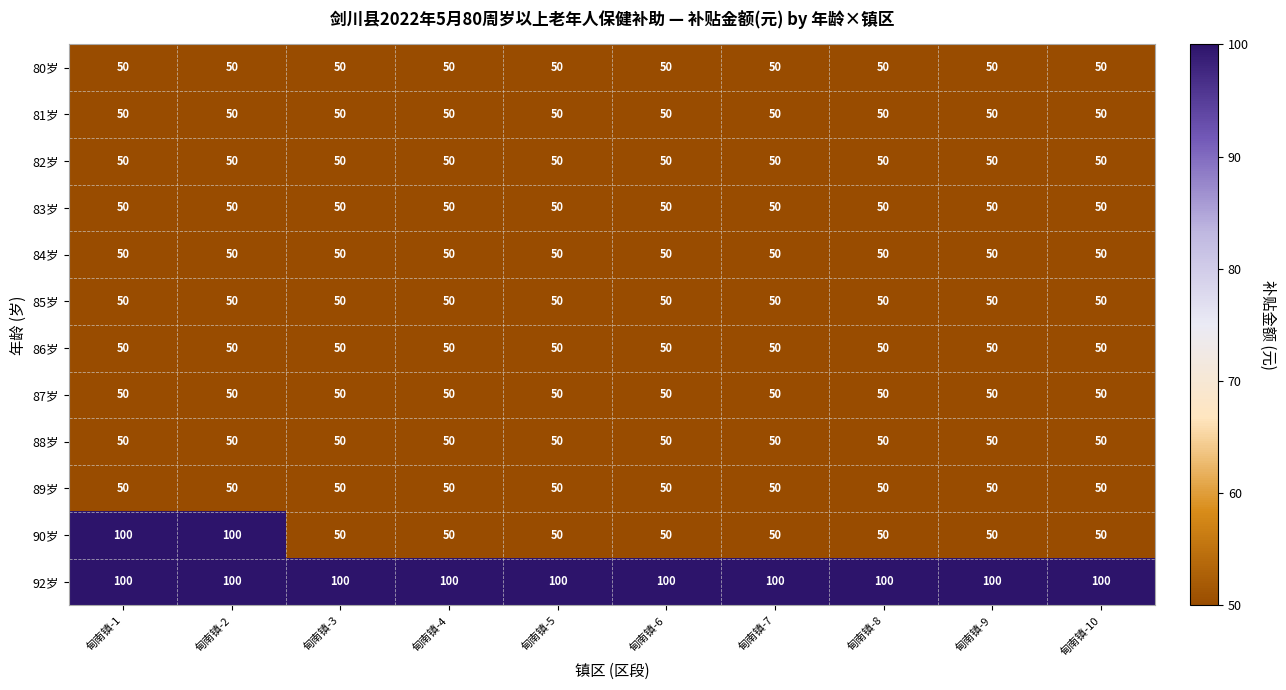

Which series has the largest total across all categories?

92岁